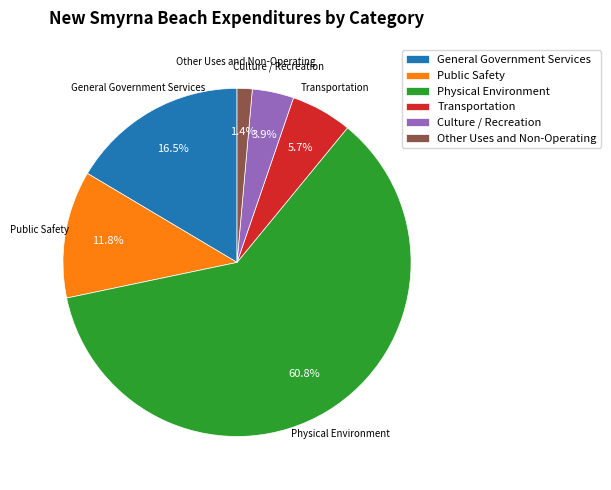

Is it true that Other Uses and Non-Operating is 1% of the pie?

True